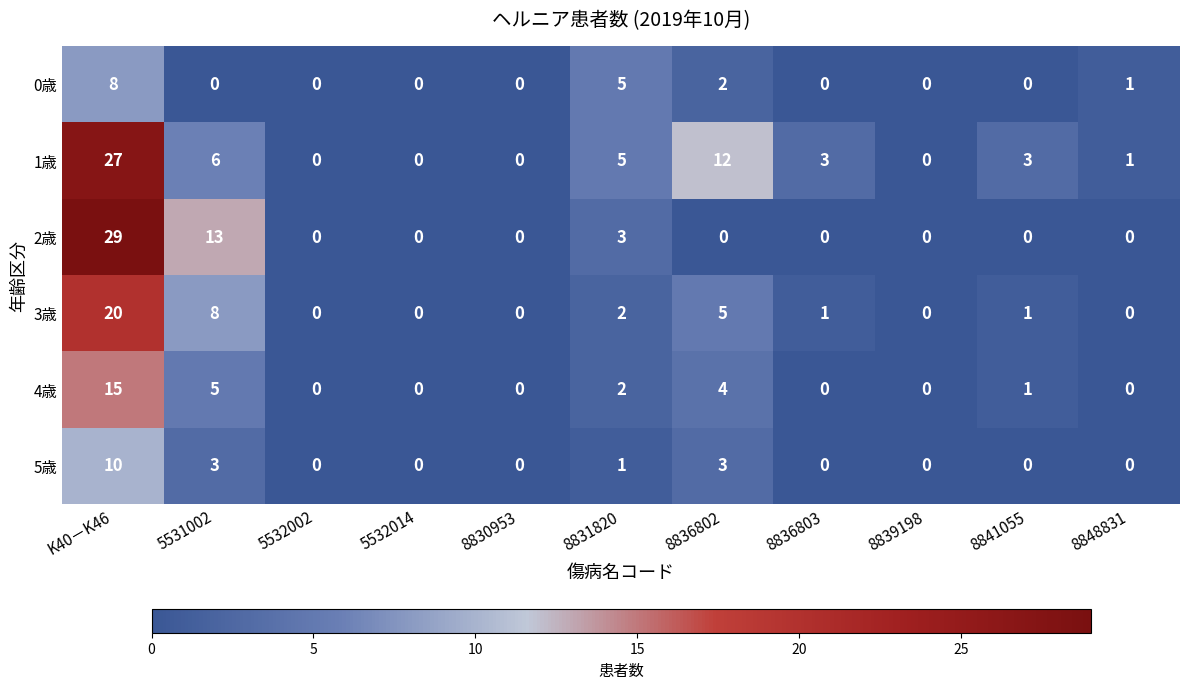

How many data points does each series have?

11